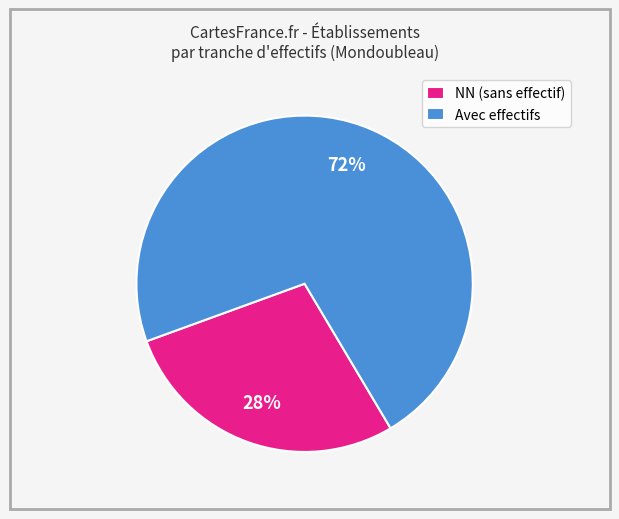

Does any single category account for the majority?

Yes